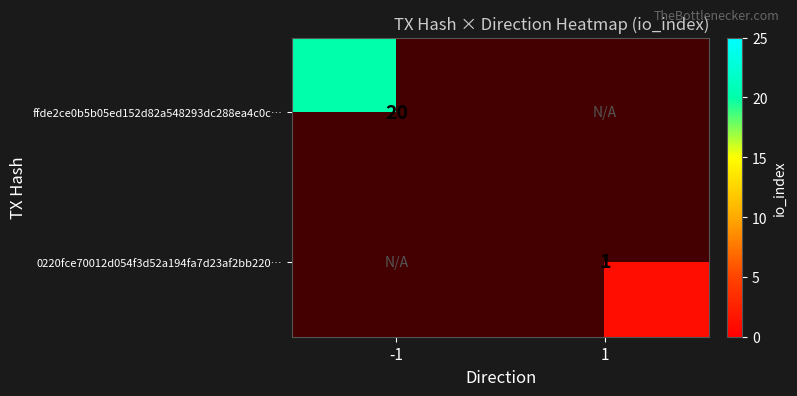

Where is ffde2ce0b5b05ed152d82a548293dc288ea4c0c… nearest to the value 20?

-1